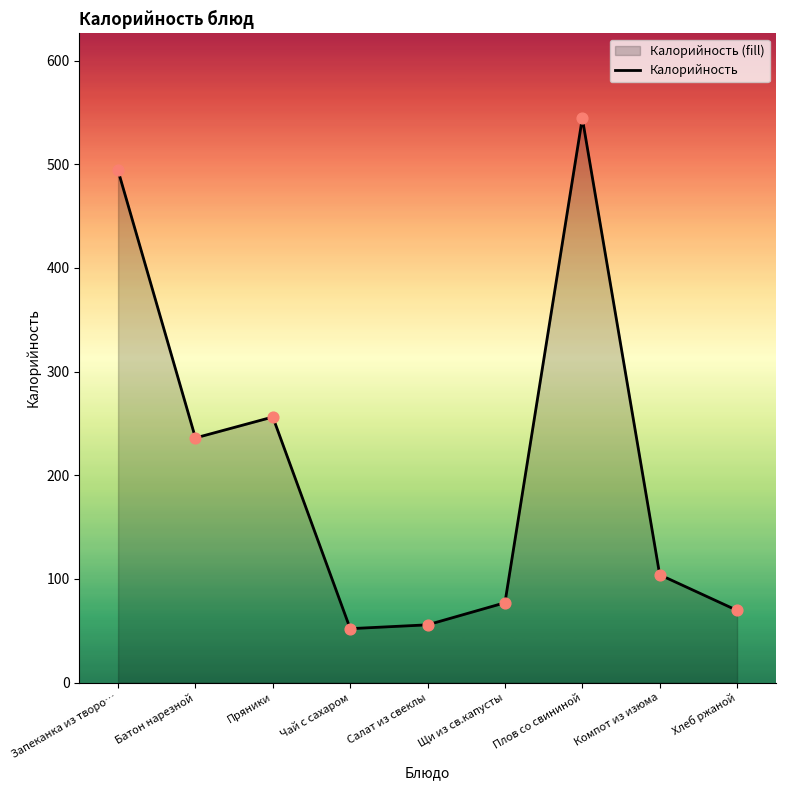

What is the change in value from Чай с сахаром to Плов со свининой?

+492.5